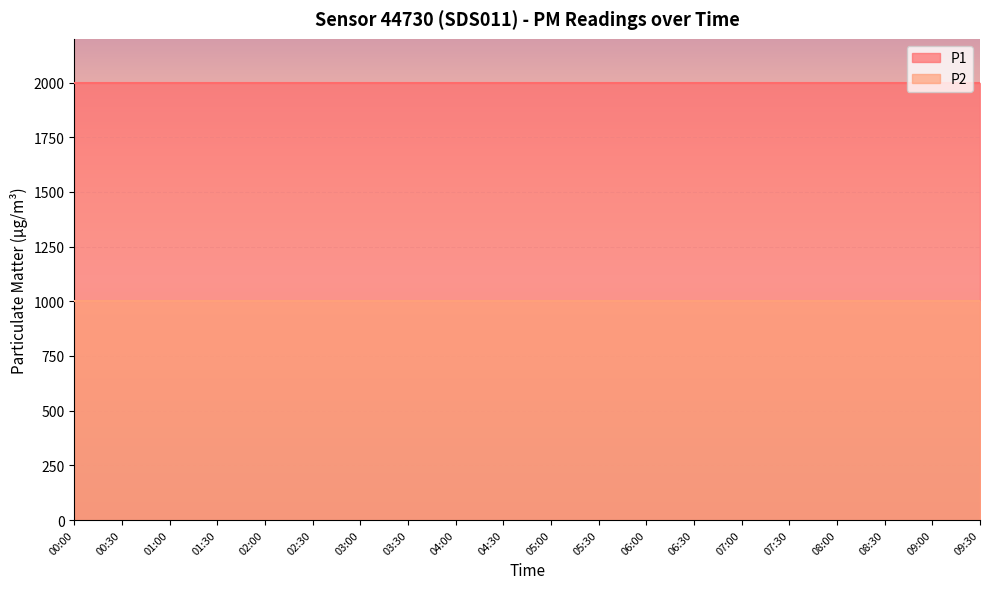

True or false: P1 and P2 intersect in this chart.

False